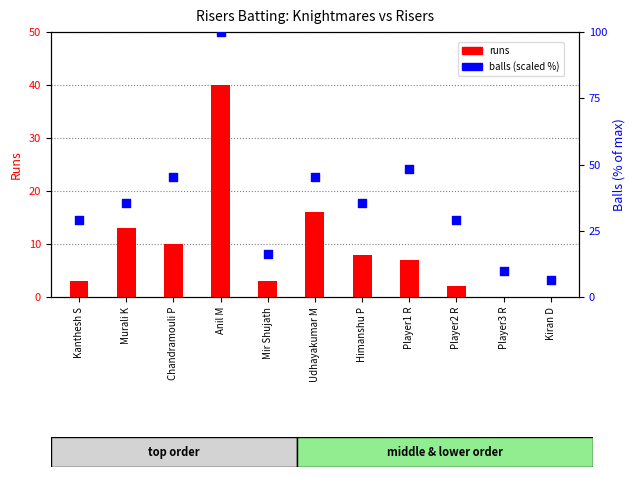

Which series contains the highest Y value?

balls (scaled %)